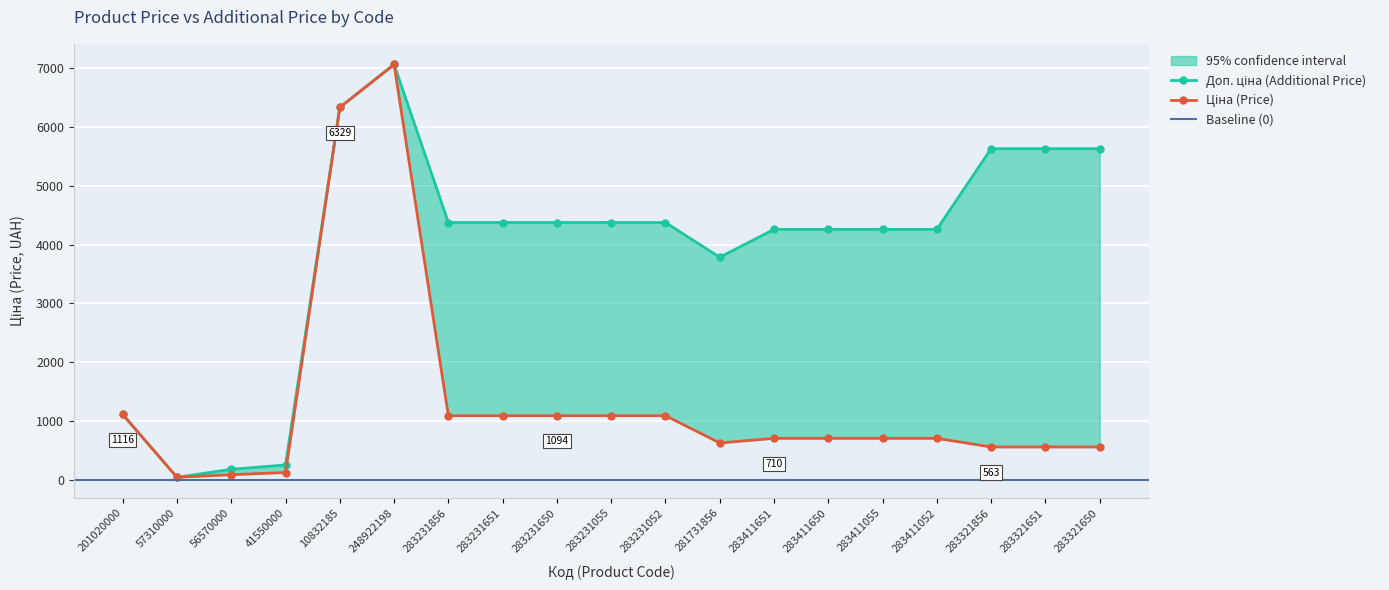

How many lines are shown in the chart?

2